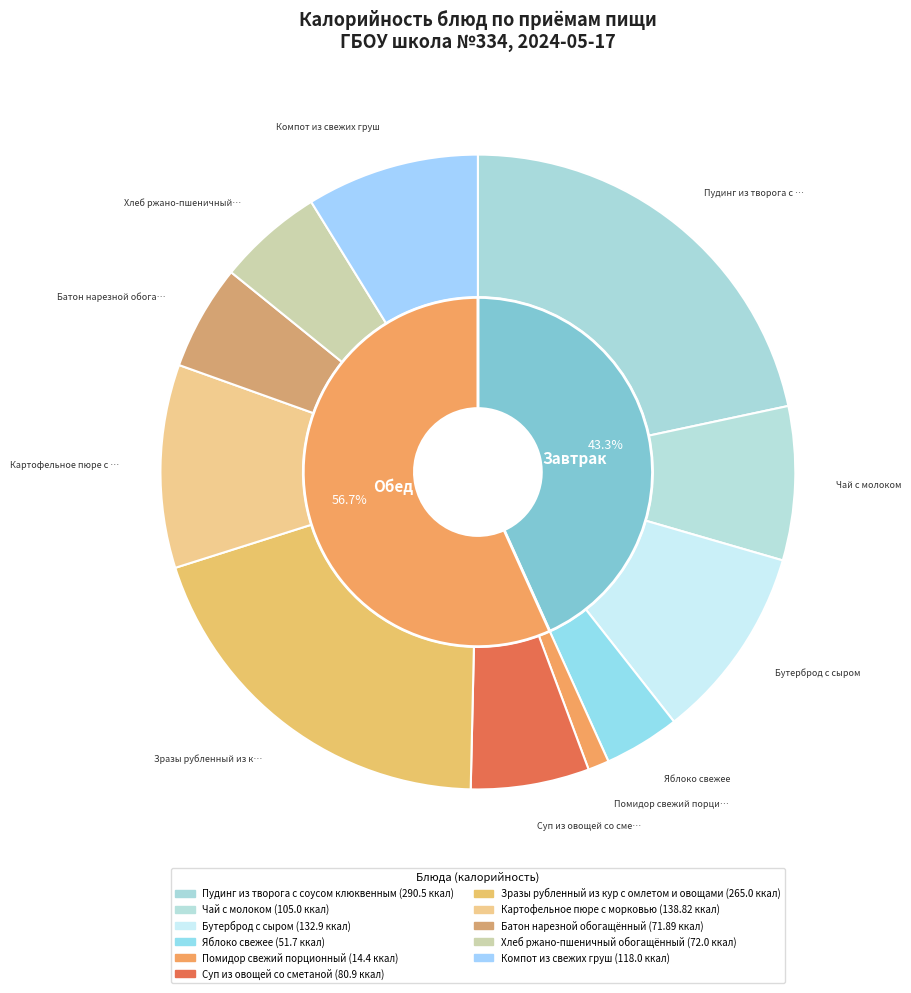

Which slice is the largest?

Пудинг из творога с соусом клюквенным